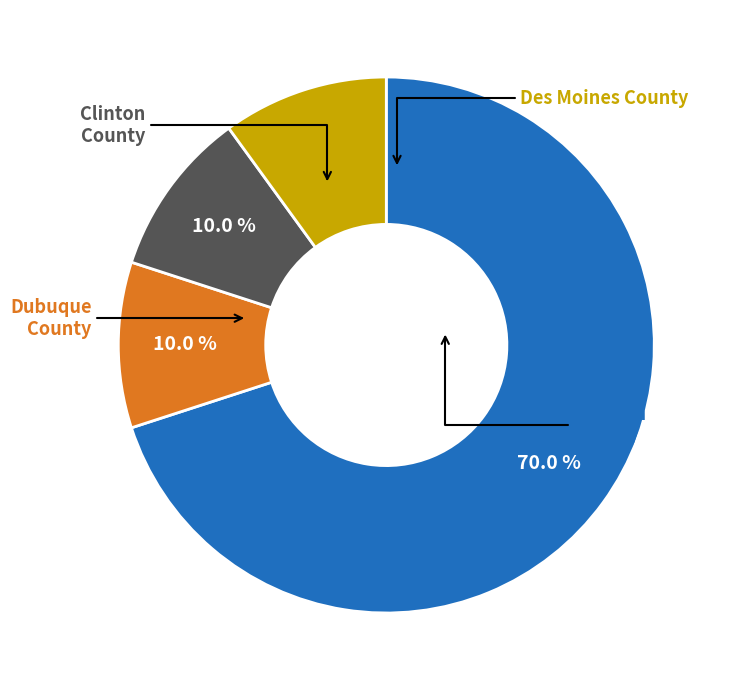

Is there any slice that represents more than half of the pie?

Yes